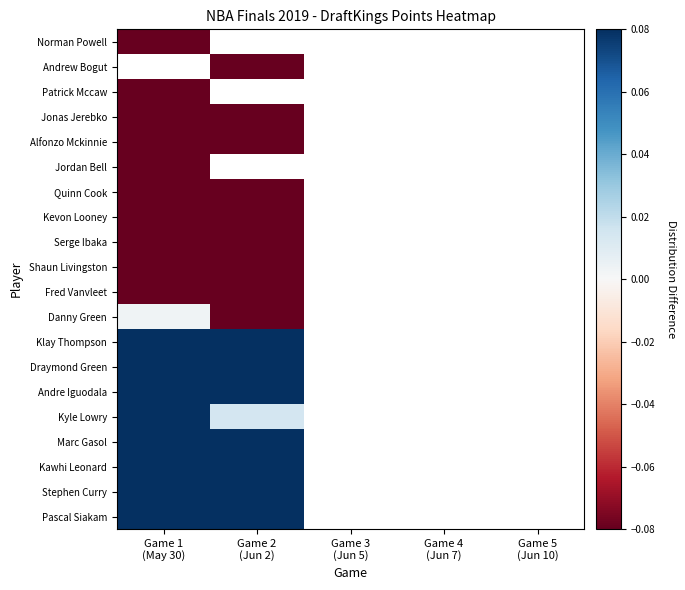

At which category does the chart reach its minimum across all series?

Game 2
(Jun 2)